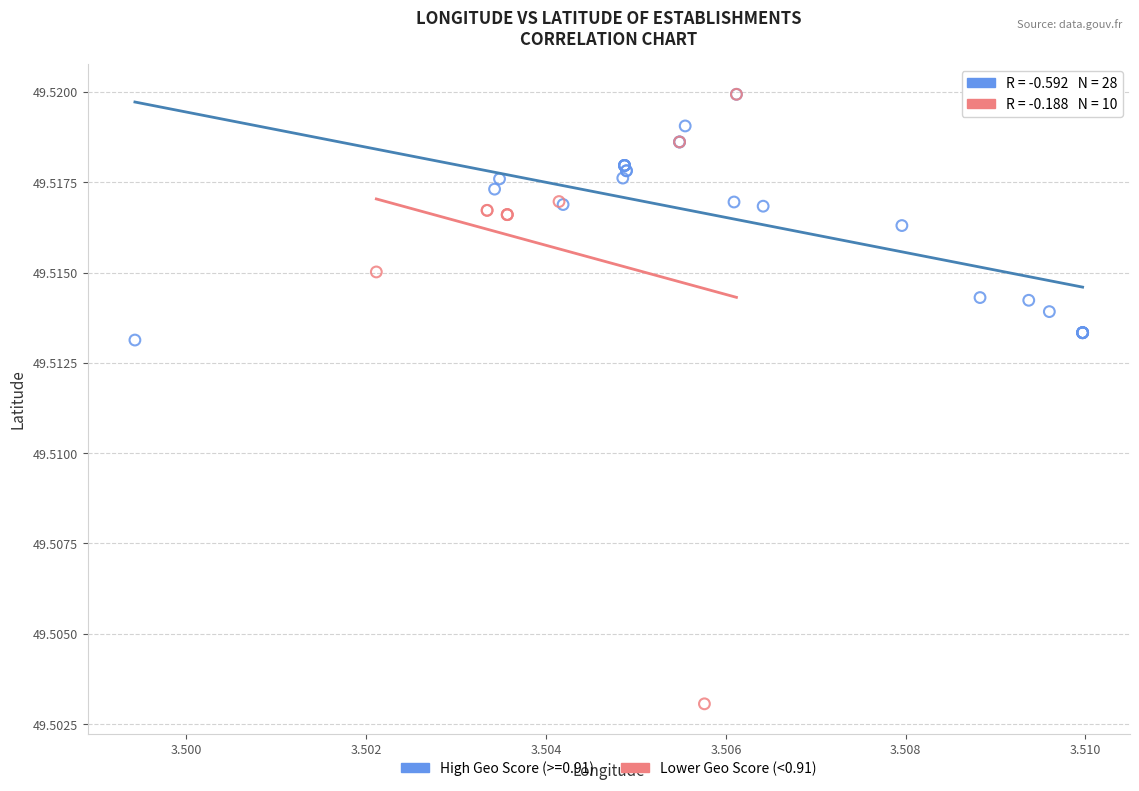

Which series contains the lowest Y value?

Lower Geo Score (<0.91)